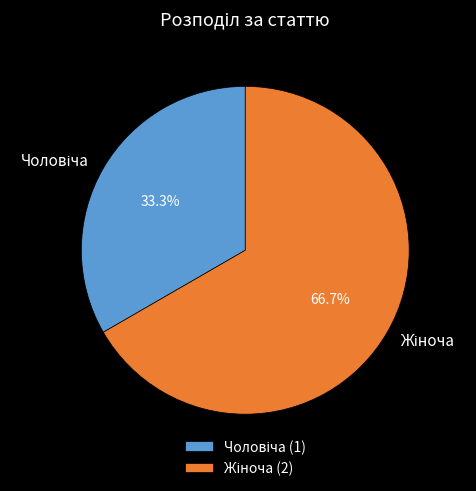

Does any single category account for the majority?

Yes